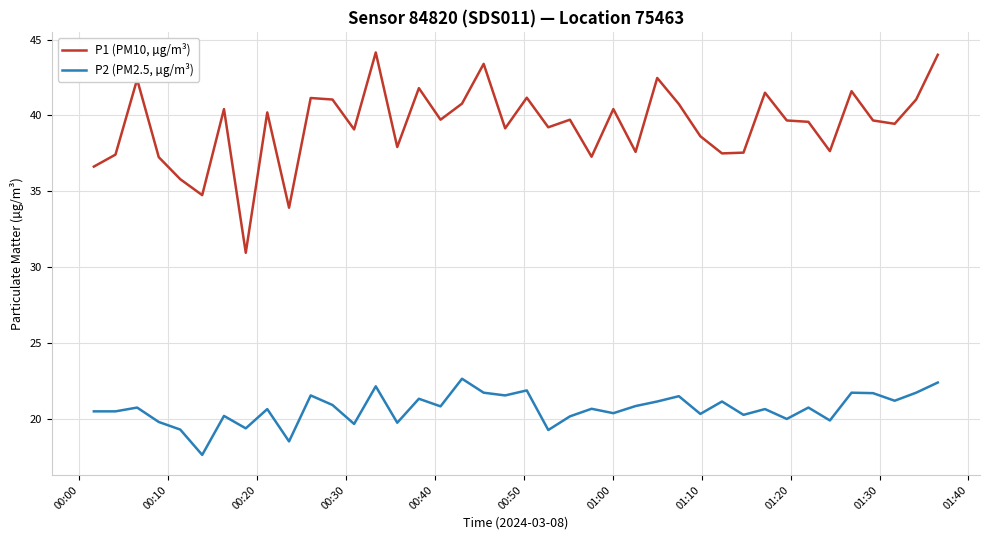

Which series has the largest range (max minus min)?

P1 (PM10, µg/m³)